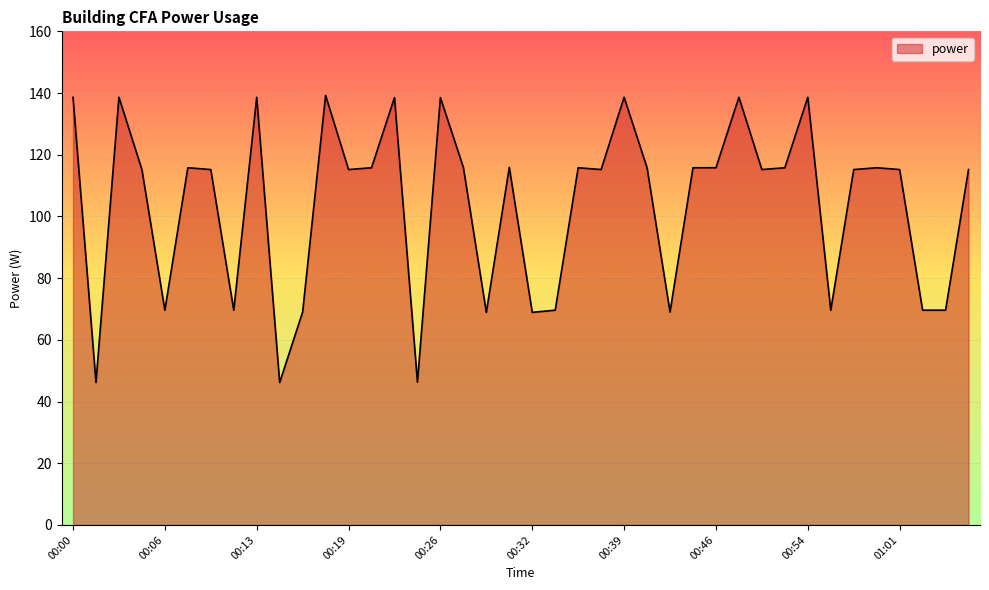

True or false: there are more than 1 points higher than both neighbors.

True